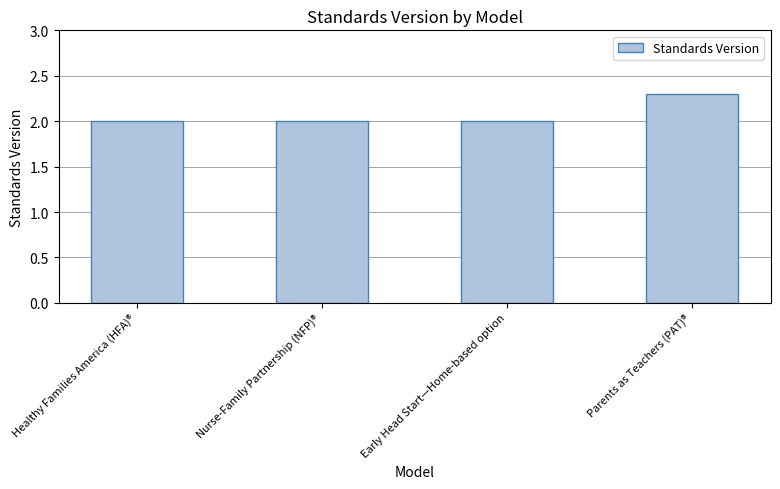

Count the number of data series in this chart.

1